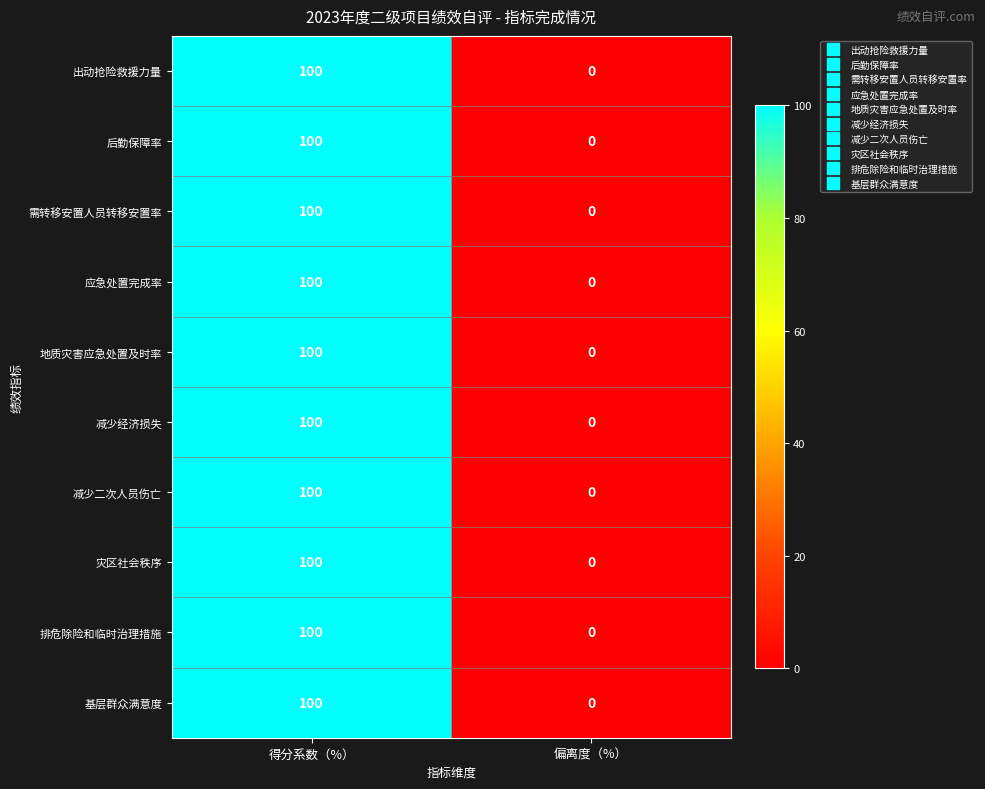

What is the total value across all series at 得分系数（%）?

1000